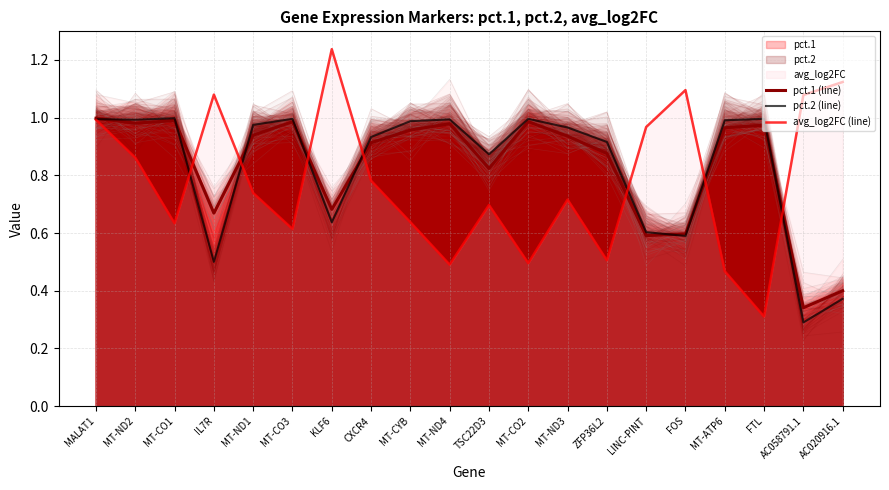

Reading left to right, transcribe all the data shown in this chart.

pct.1 (line): MALAT1=1.0	MT-ND2=1.0	MT-CO1=1.0	IL7R=0.7	MT-ND1=0.9	MT-CO3=1.0	KLF6=0.7	CXCR4=0.9	MT-CYB=1.0	MT-ND4=1.0	TSC22D3=0.8	MT-CO2=1.0	MT-ND3=0.9	ZFP36L2=0.9	LINC-PINT=0.6	FOS=0.6	MT-ATP6=1.0	FTL=1.0	AC058791.1=0.3	AC020916.1=0.4
pct.2 (line): MALAT1=1.0	MT-ND2=1.0	MT-CO1=1.0	IL7R=0.5	MT-ND1=1.0	MT-CO3=1.0	KLF6=0.6	CXCR4=0.9	MT-CYB=1.0	MT-ND4=1.0	TSC22D3=0.9	MT-CO2=1.0	MT-ND3=1.0	ZFP36L2=0.9	LINC-PINT=0.6	FOS=0.6	MT-ATP6=1.0	FTL=1.0	AC058791.1=0.3	AC020916.1=0.4
avg_log2FC (line): MALAT1=1.0	MT-ND2=0.9	MT-CO1=0.6	IL7R=1.1	MT-ND1=0.7	MT-CO3=0.6	KLF6=1.2	CXCR4=0.8	MT-CYB=0.6	MT-ND4=0.5	TSC22D3=0.7	MT-CO2=0.5	MT-ND3=0.7	ZFP36L2=0.5	LINC-PINT=1.0	FOS=1.1	MT-ATP6=0.5	FTL=0.3	AC058791.1=1.1	AC020916.1=1.1